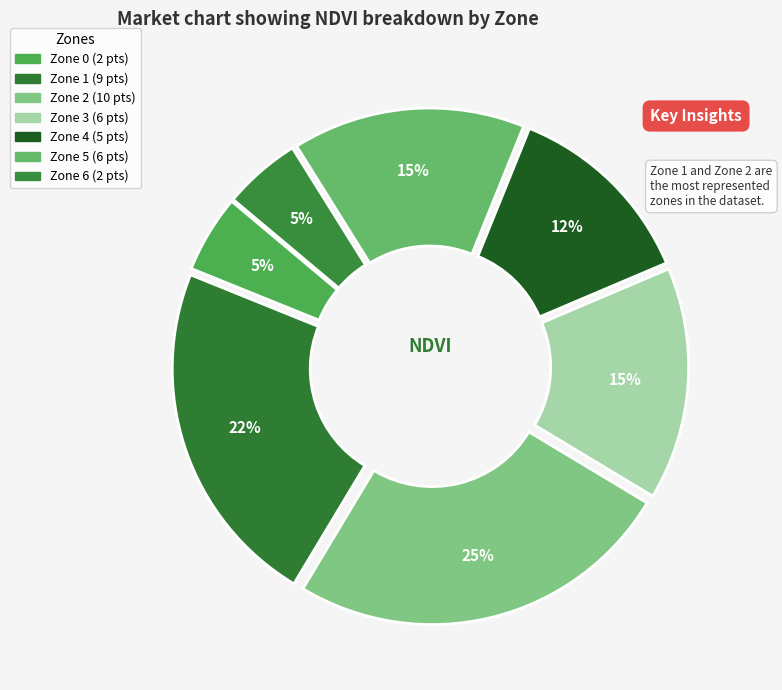

Between Zone 6 and Zone 4, which is larger?

Zone 4